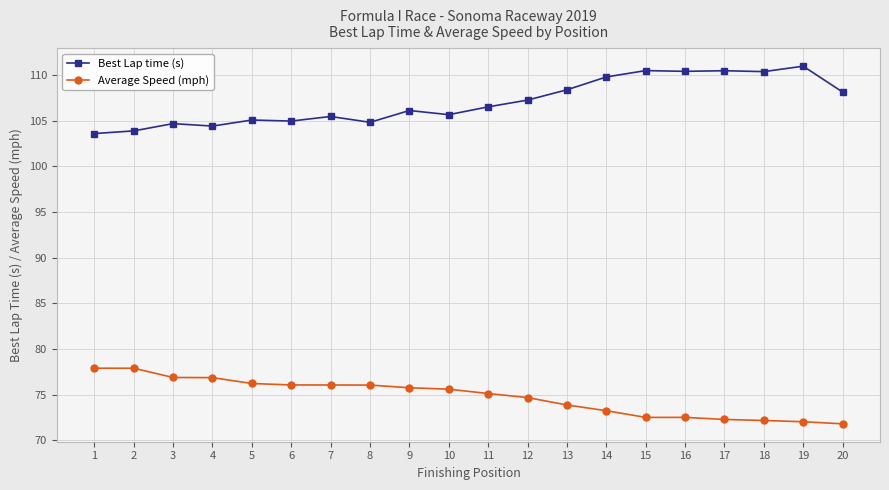

What is the difference between the highest and lowest values at 19?

38.9